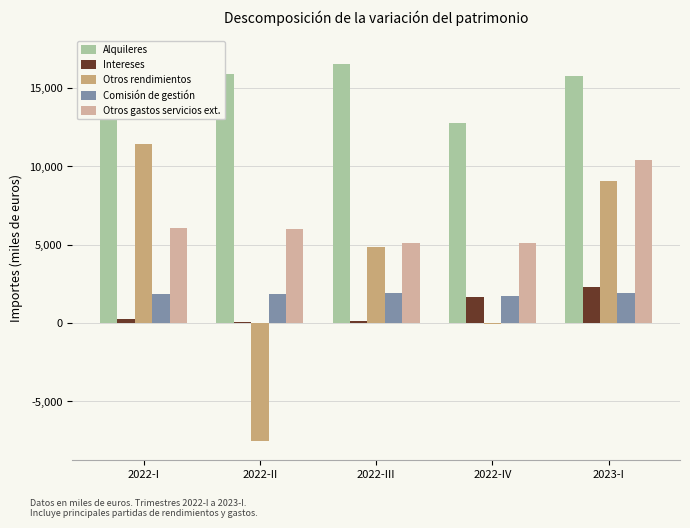

Reading right to left, list all the values displayed in this chart.

Alquileres: 15800	12775	16563	15869	17093
Intereses: 2303	1623	150	56	272
Otros rendimientos: 9049	-76	4826	-7523	11438
Comisión de gestión: 1929	1716	1885	1873	1870
Otros gastos servicios ext.: 10432	5128	5088	5992	6075